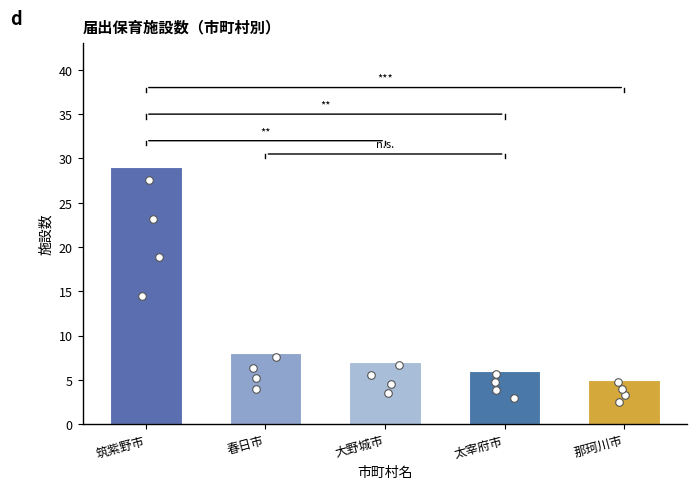

Approximately how many times larger is the value at 太宰府市 compared to 那珂川市?

1.2